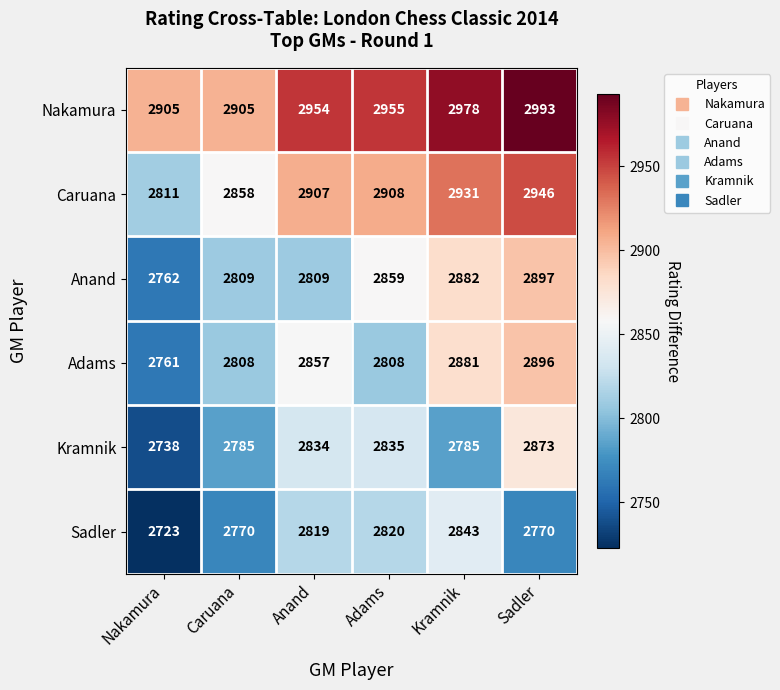

Which label corresponds to the largest value in the chart?

Sadler